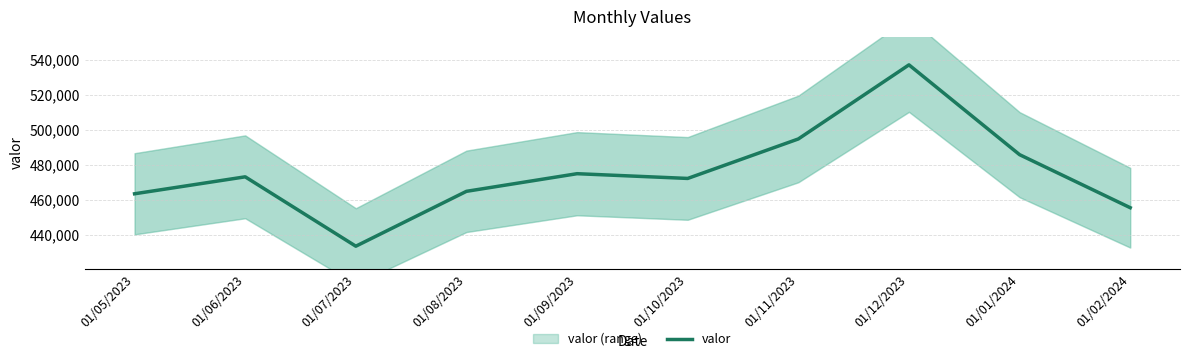

True or false: the data shows 642614 at 01/05/2023.

False